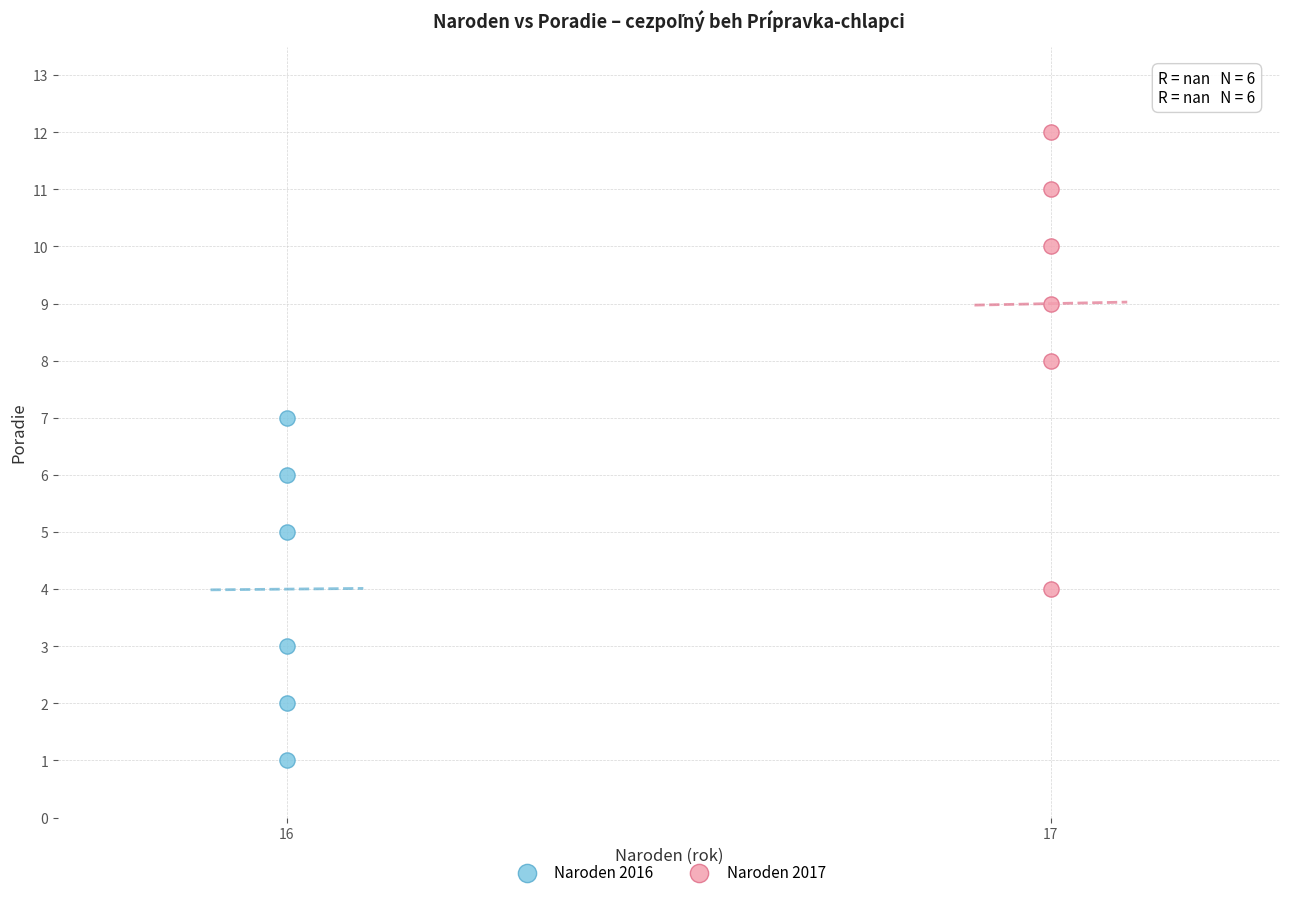

Which series contains the highest Y value?

Naroden 2017